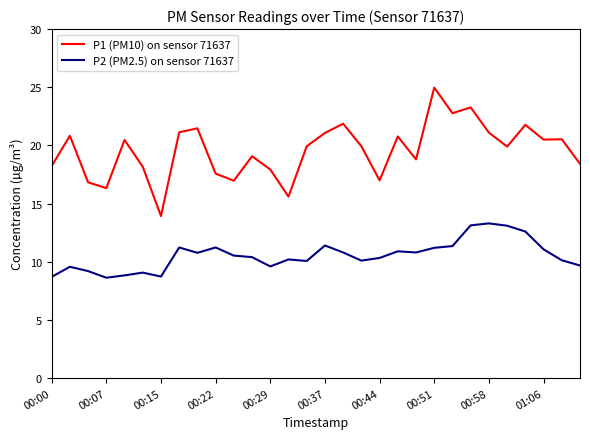

What is the lowest value of the P2 (PM2.5) on sensor 71637 series?

8.6